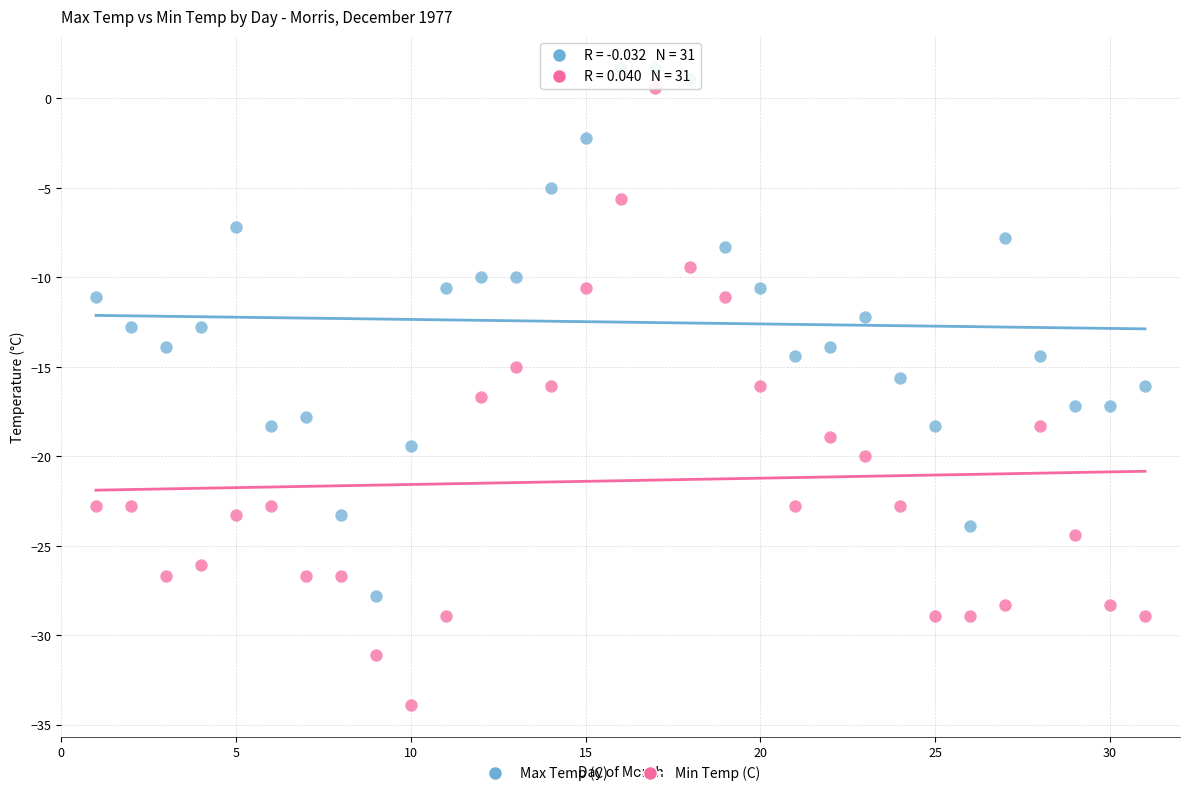

Across all data points, what is the range of Y values (max minus min)?

35.6